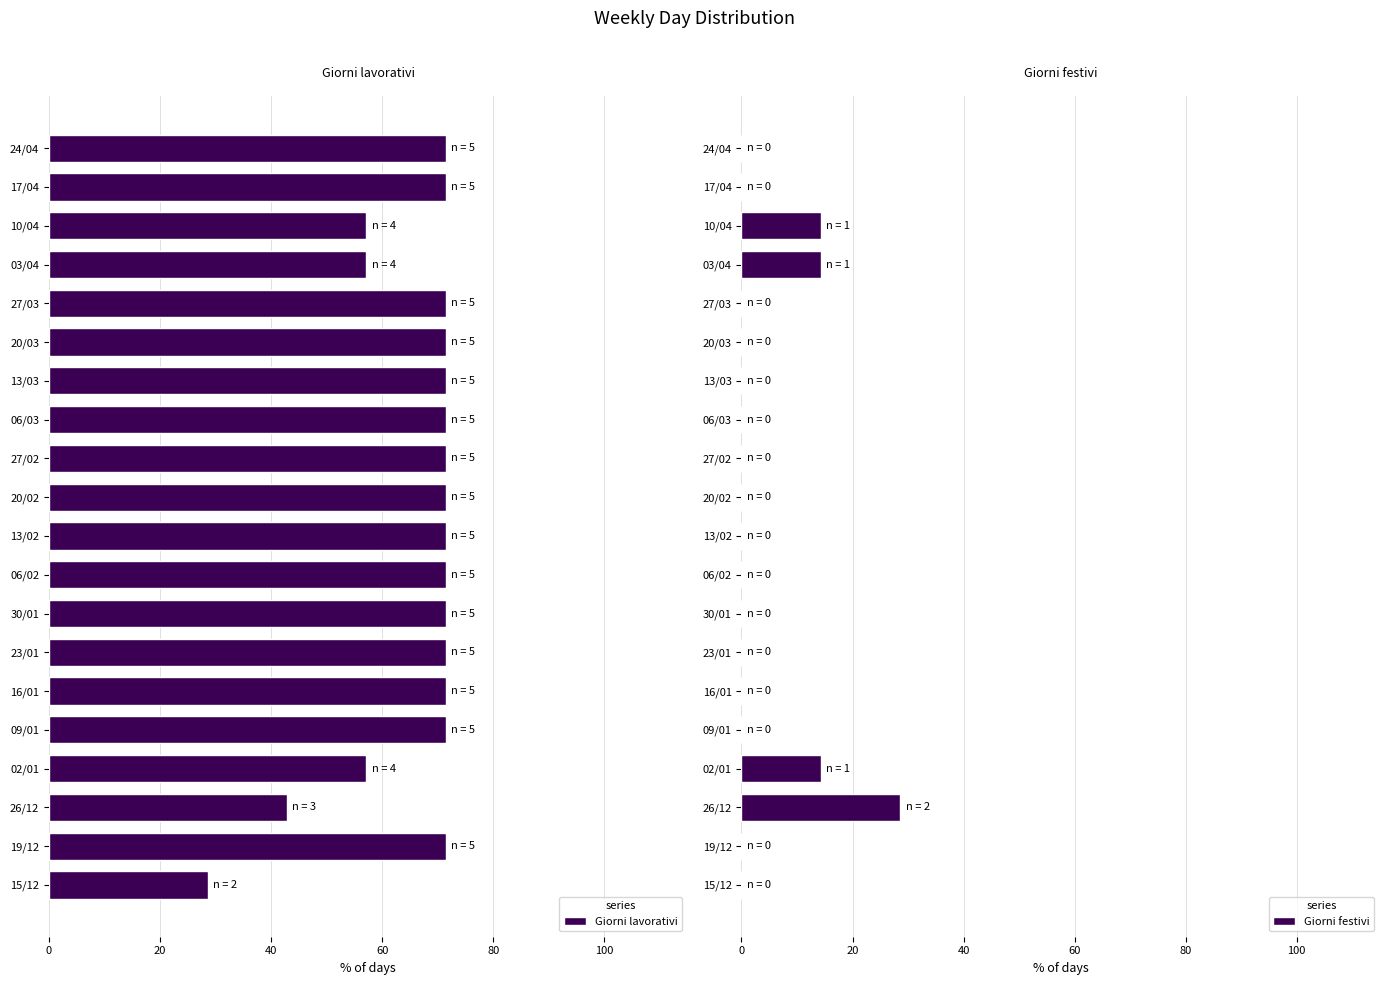

Is it true that Giorni festivi equals -13.0 at 06/03?

False